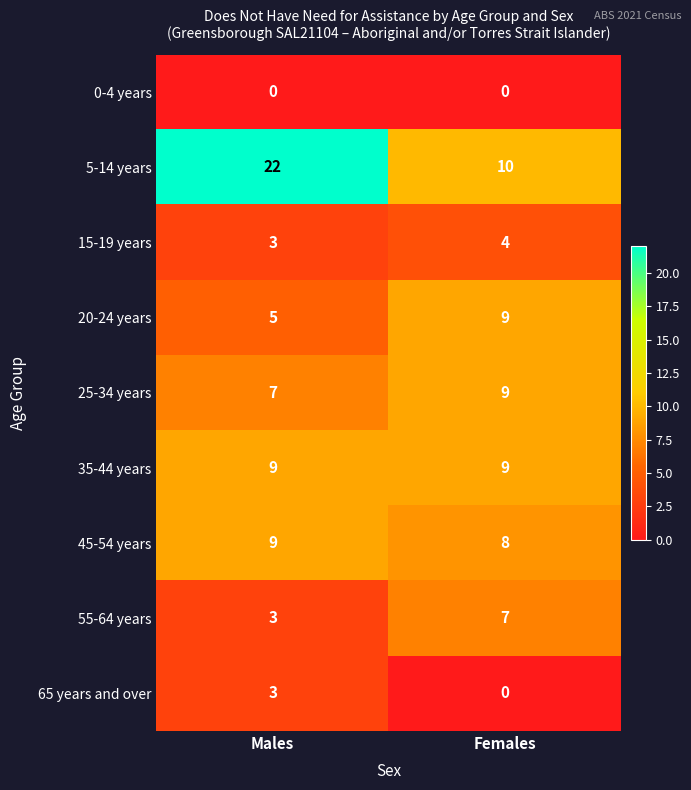

Is it true that 15-19 years equals 3 at Males?

True